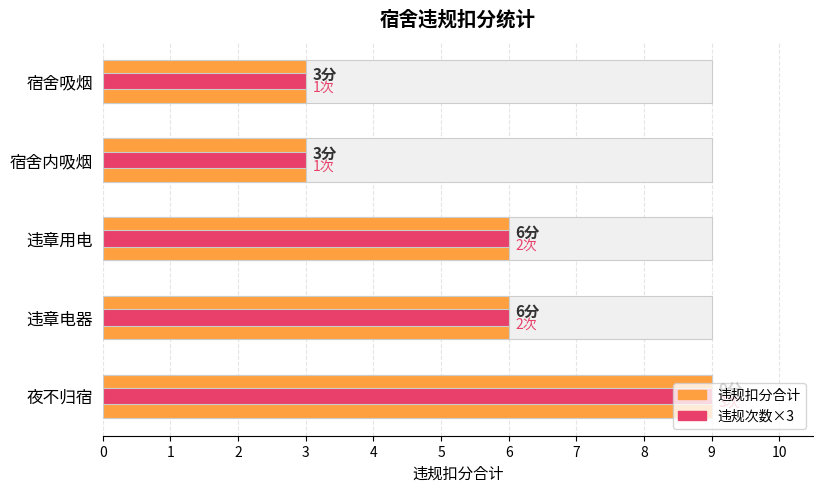

What is the difference between the maximum and second lowest values in the 违规次数×3 series?

6